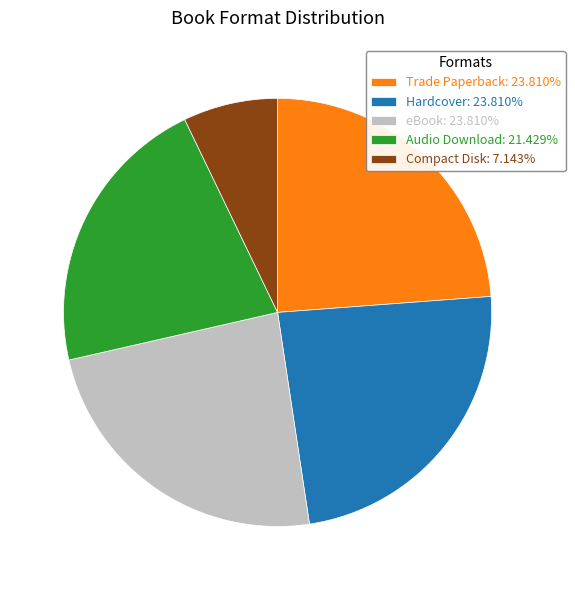

Do Audio Download: 21.429% and eBook: 23.810% together represent more than half of the pie?

No